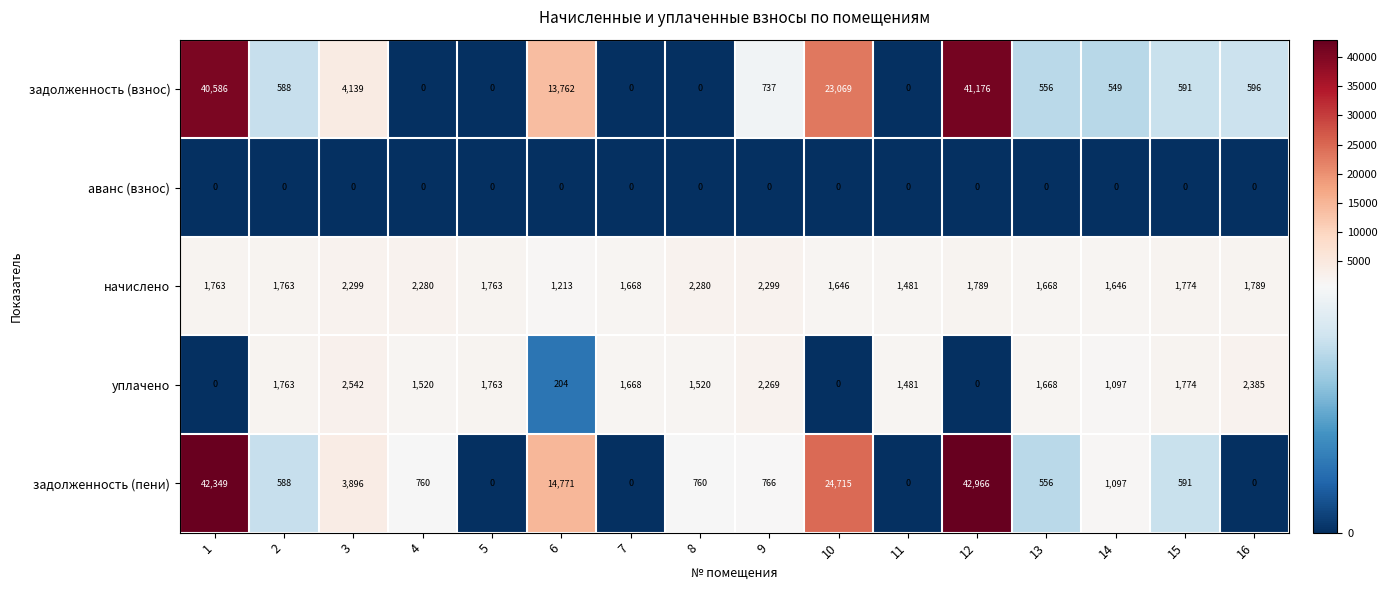

How many values in the уплачено series are below 1668?

8